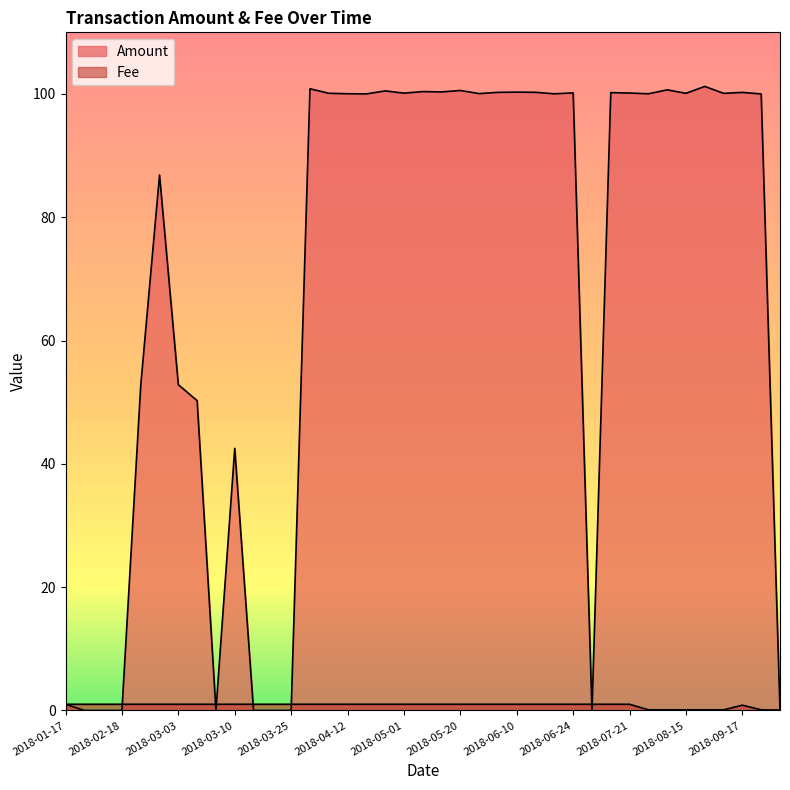

At which label is Fee closest to 0?

2020-02-03